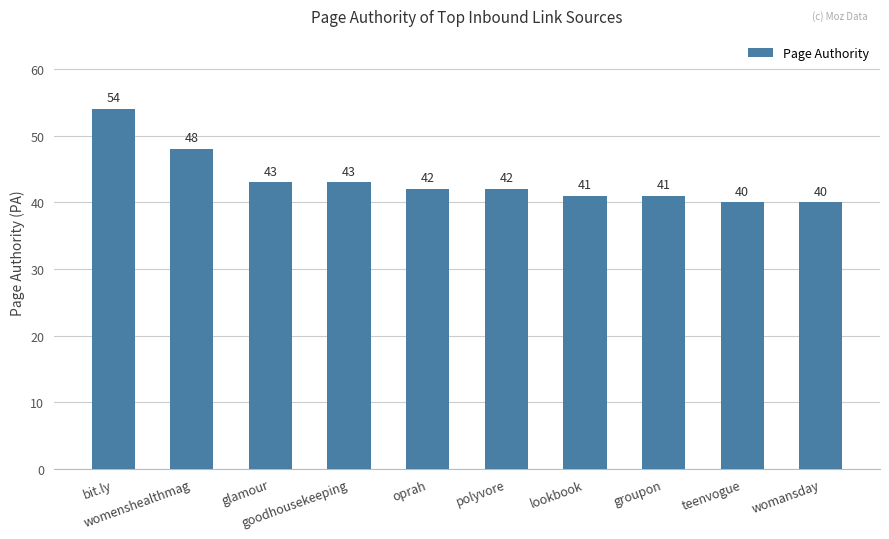

Which category has the highest value across all series?

bit.ly